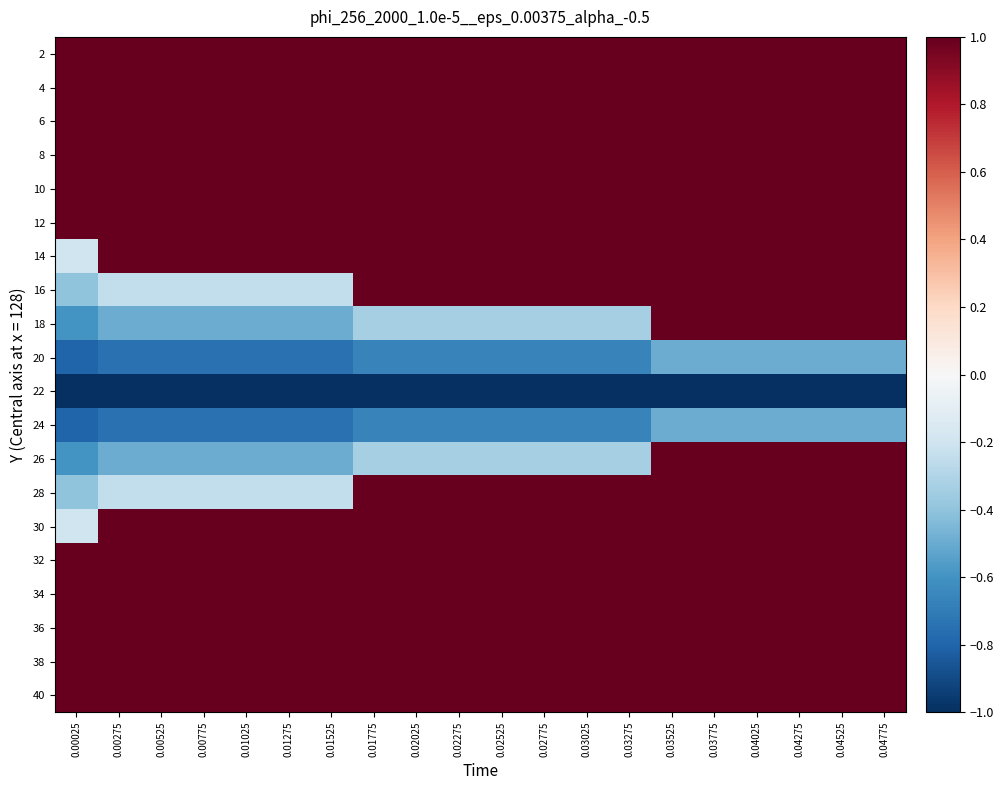

What is the spread (max minus min) of values at 0.00525?

2.0